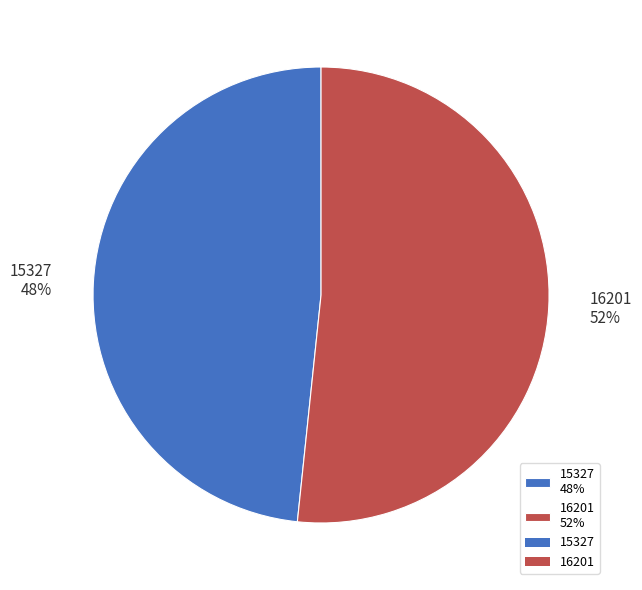

To the nearest percent, what is the average slice percentage?

50%